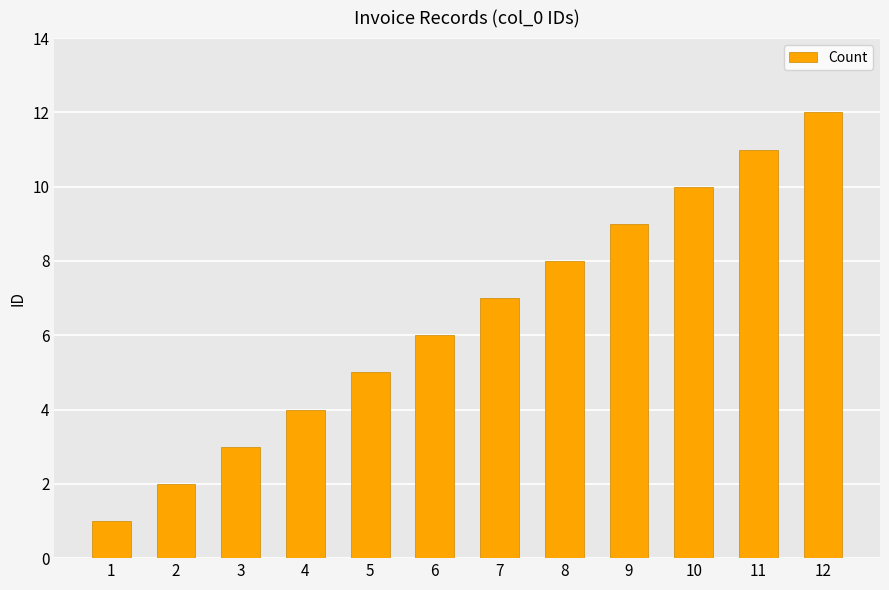

List the labels in order of value, smallest first.

1, 2, 3, 4, 5, 6, 7, 8, 9, 10, 11, 12